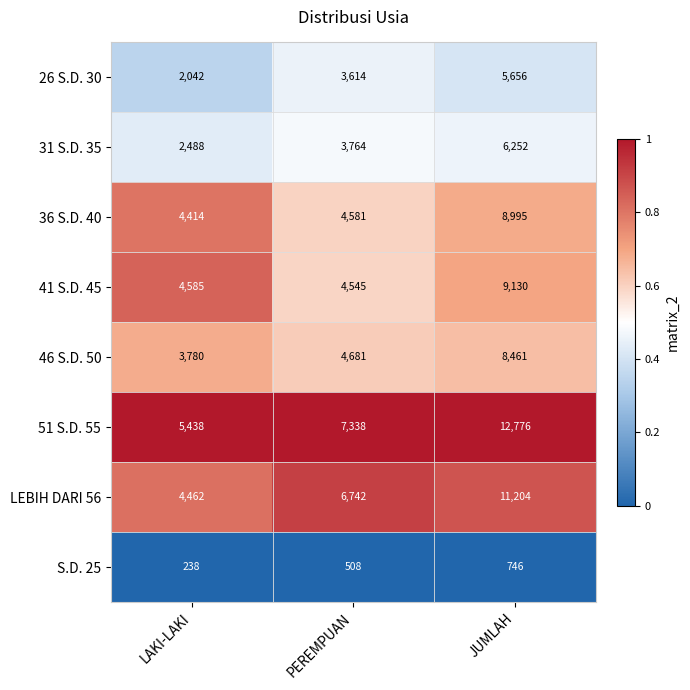

Reading left to right, what are all the values shown in this chart?

26 S.D. 30: LAKI-LAKI=2042	PEREMPUAN=3614	JUMLAH=5656
31 S.D. 35: LAKI-LAKI=2488	PEREMPUAN=3764	JUMLAH=6252
36 S.D. 40: LAKI-LAKI=4414	PEREMPUAN=4581	JUMLAH=8995
41 S.D. 45: LAKI-LAKI=4585	PEREMPUAN=4545	JUMLAH=9130
46 S.D. 50: LAKI-LAKI=3780	PEREMPUAN=4681	JUMLAH=8461
51 S.D. 55: LAKI-LAKI=5438	PEREMPUAN=7338	JUMLAH=12776
LEBIH DARI 56: LAKI-LAKI=4462	PEREMPUAN=6742	JUMLAH=11204
S.D. 25: LAKI-LAKI=238	PEREMPUAN=508	JUMLAH=746